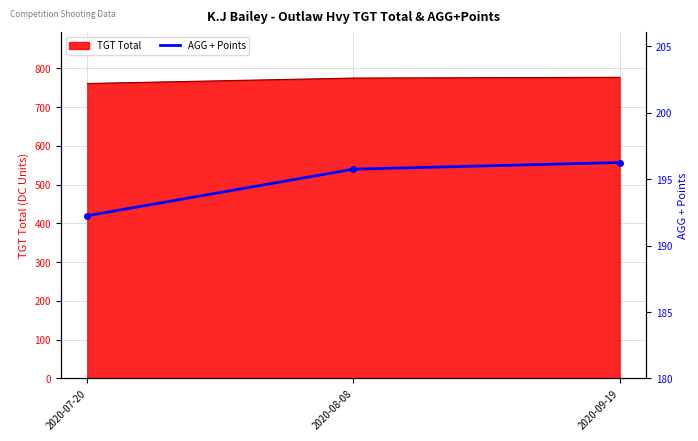

Between 2020-07-20 and 2020-09-19, which is larger?

2020-09-19